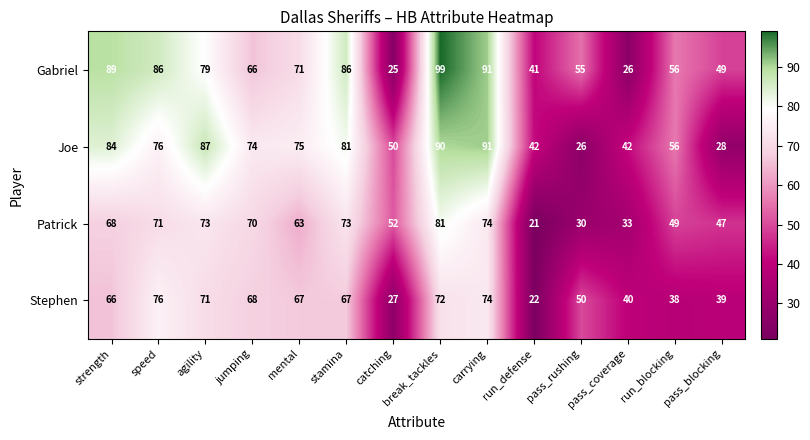

Which category has the lowest value across all series?

run_defense